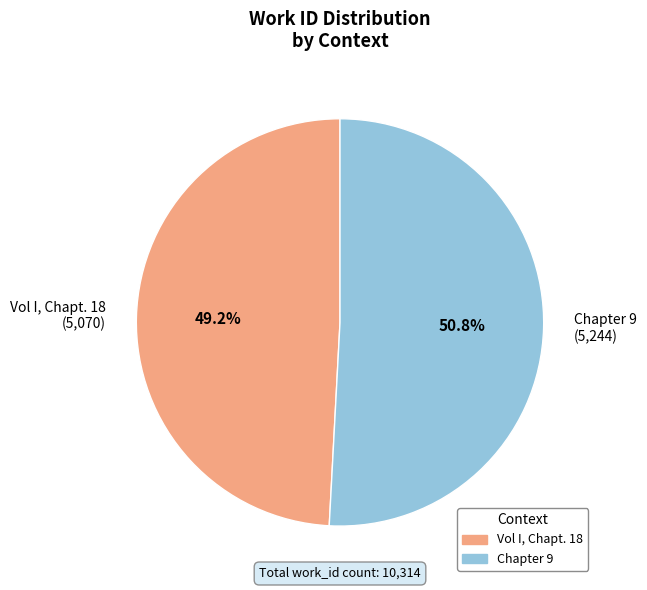

Which slice is the largest?

Chapter 9